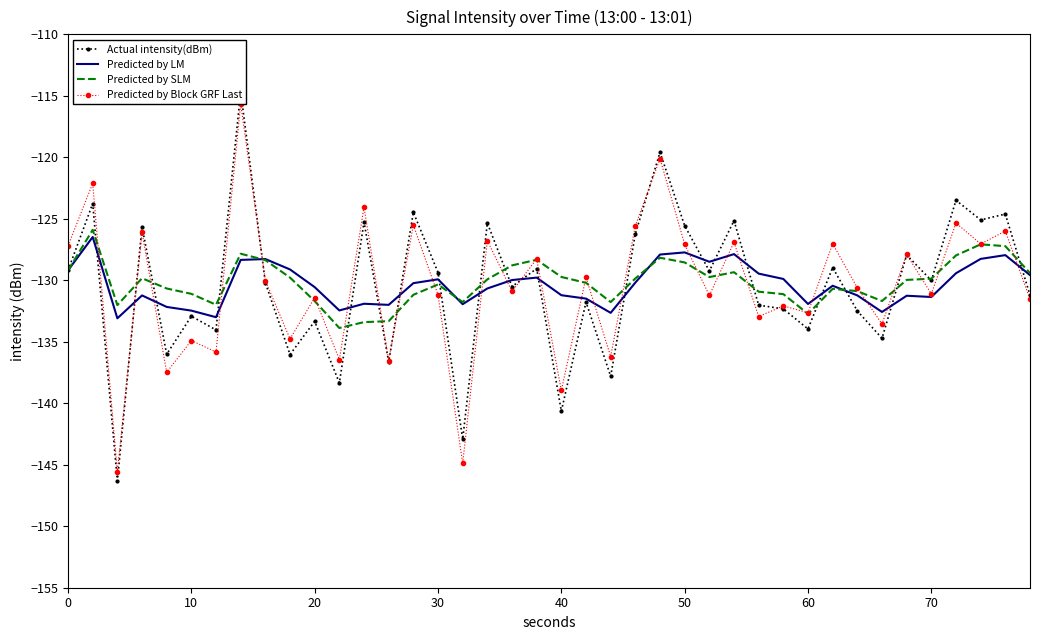

Which series has the largest total across all categories?

Predicted by SLM